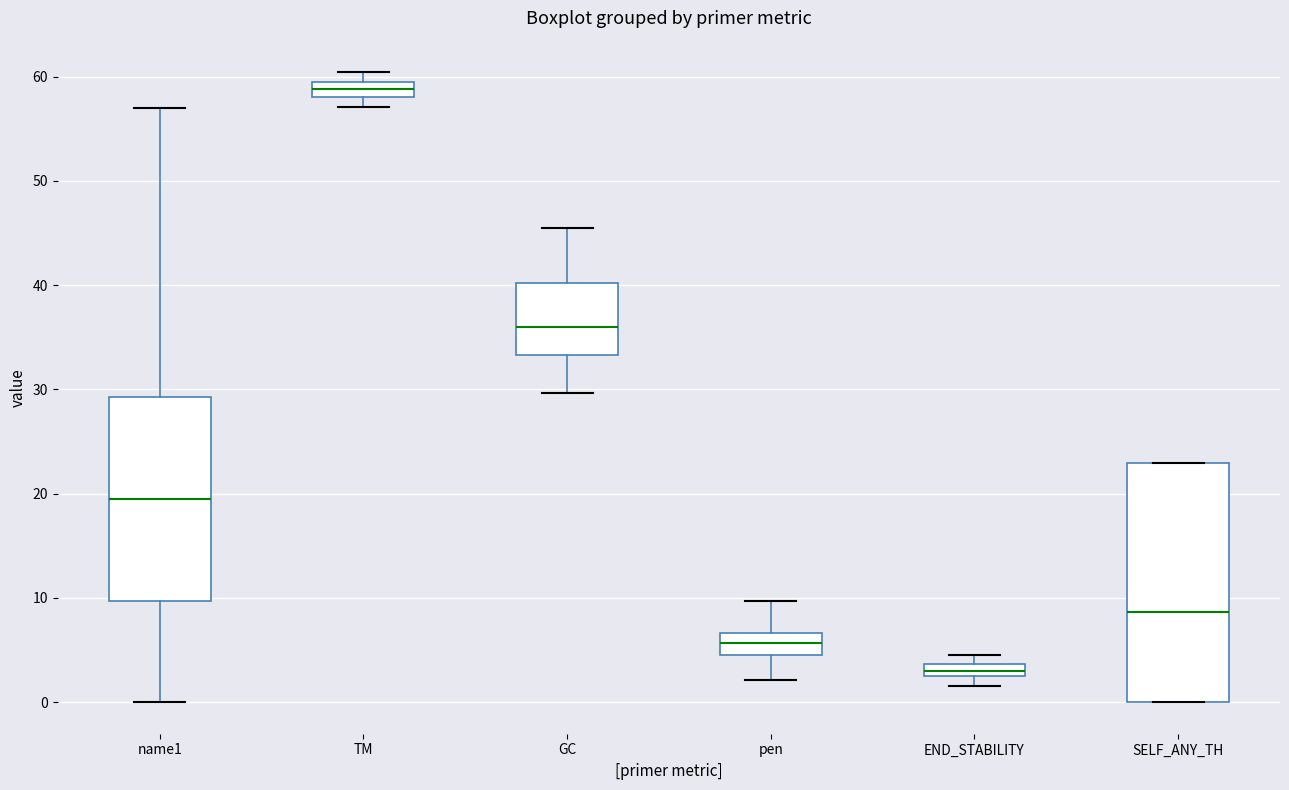

Where is the upper edge of the box for TM on the y-axis? The values are not printed on the chart, so give them approximately, as read against the axis.

59